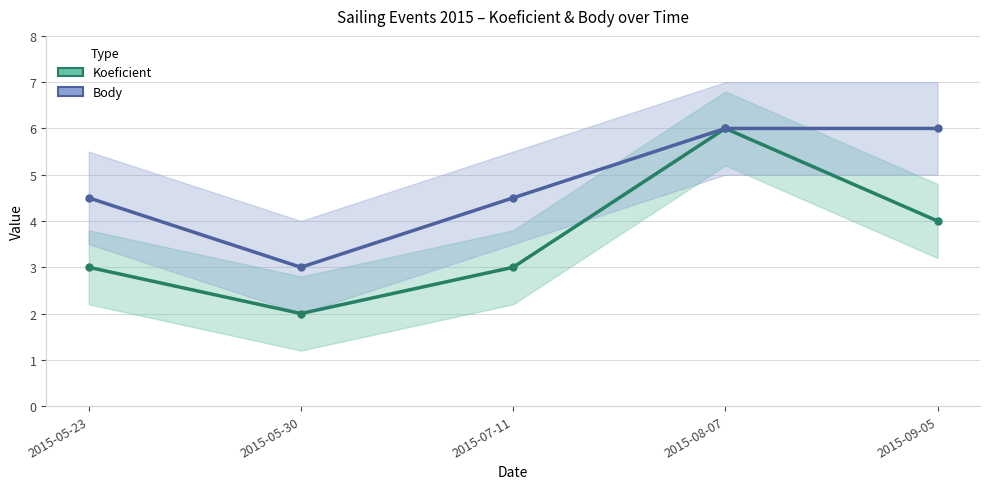

How many data points does each series have?

5